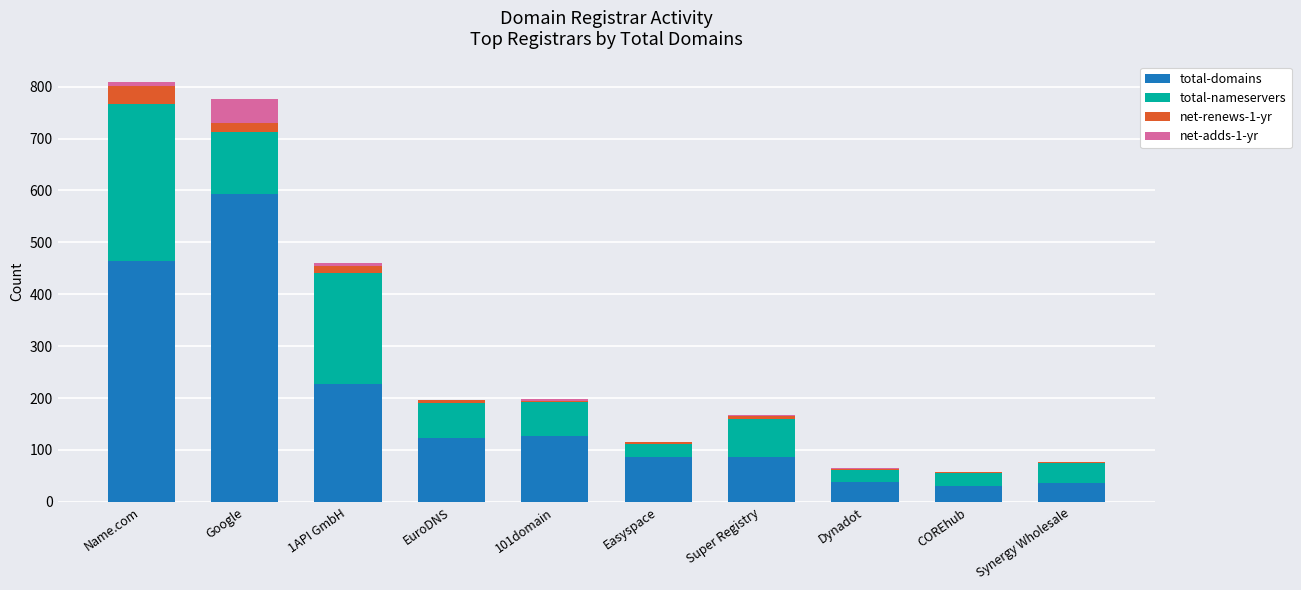

What is the sum of all total-domains values?

1812